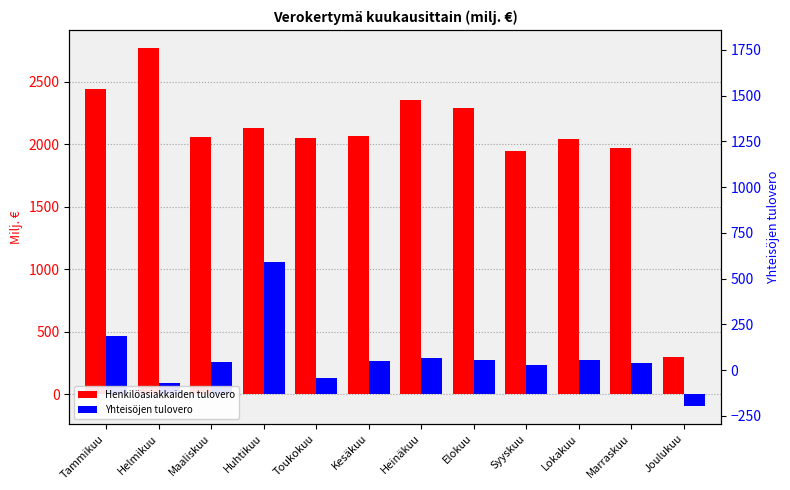

What is the difference between the maximum and minimum values in the Yhteisöjen tulovero series?

1151.7